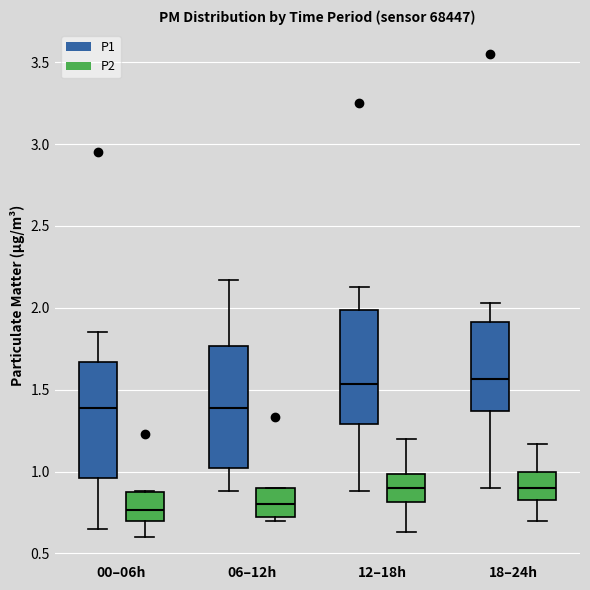

Where does the median line of the box for 12–18h (P1) sit on the y-axis? The values are not printed on the chart, so give them approximately, as read against the axis.

1.55